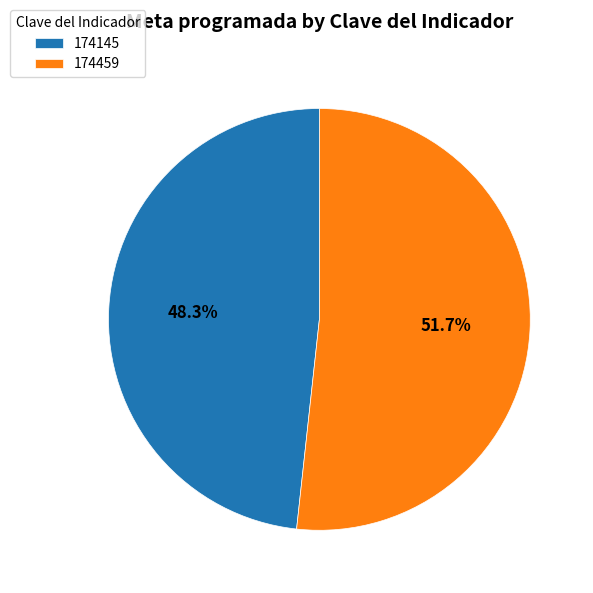

What percentage is the 174145 slice, to the nearest percent?

48%